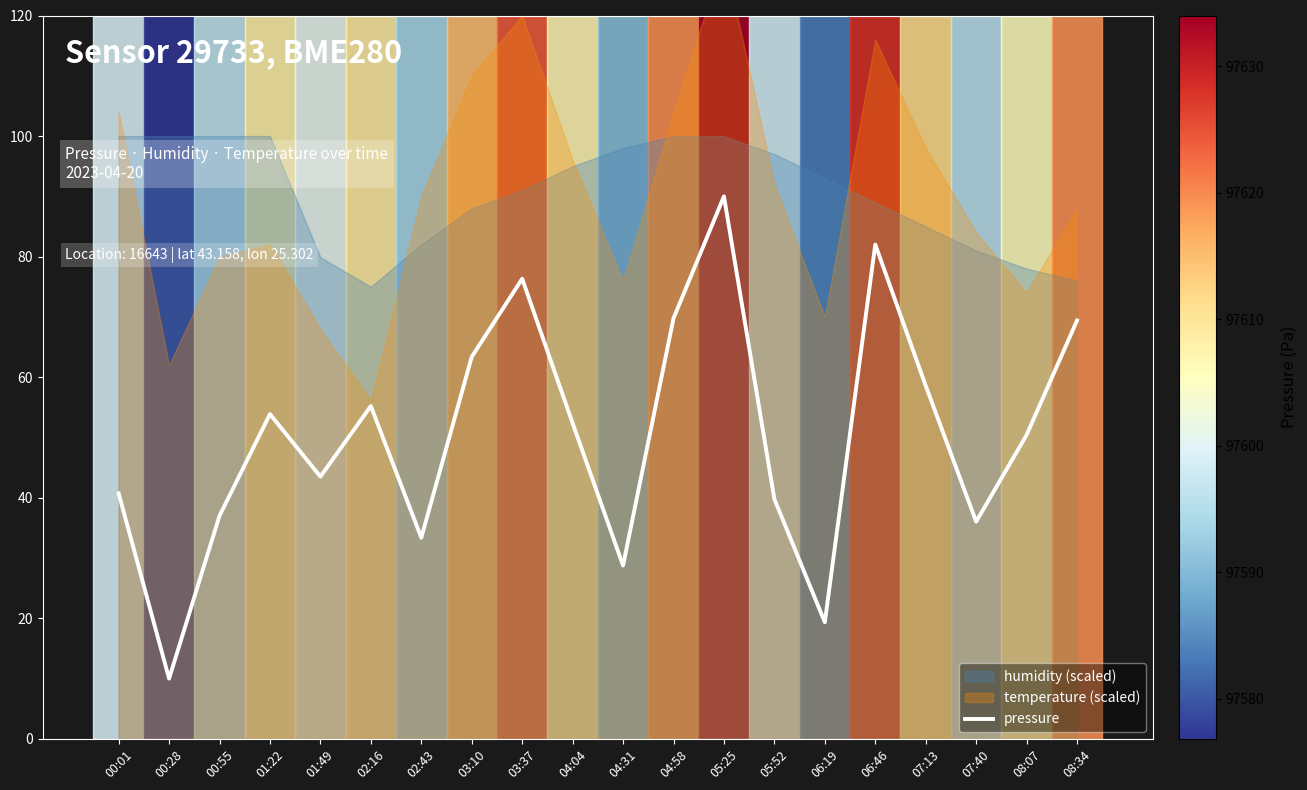

At which label does pressure reach its peak?

05:25